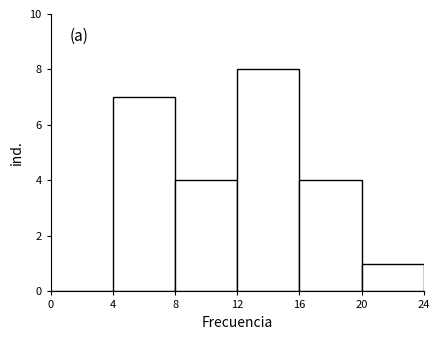

Over which range of the x-axis is the bar tallest?

12 to 16